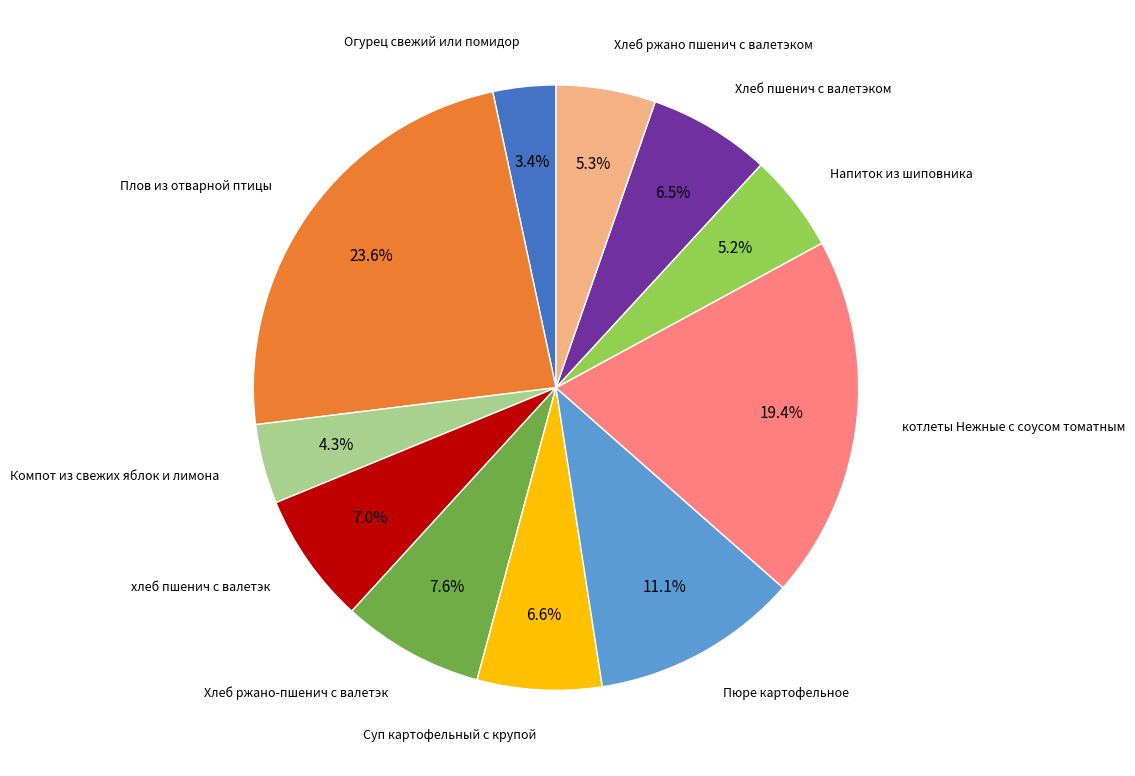

Is there a majority slice in this chart?

No